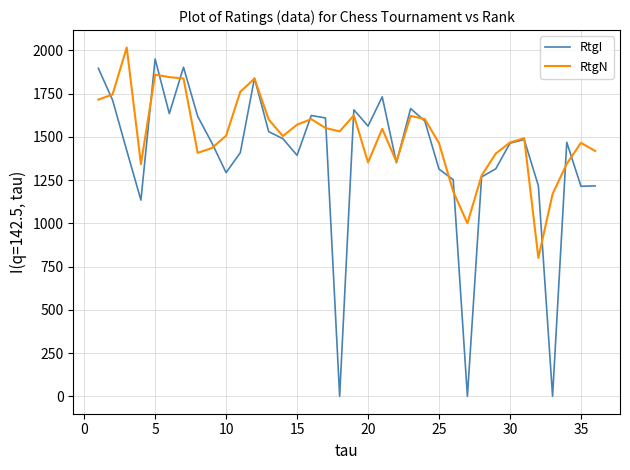

Which series has the widest spread of values?

RtgI